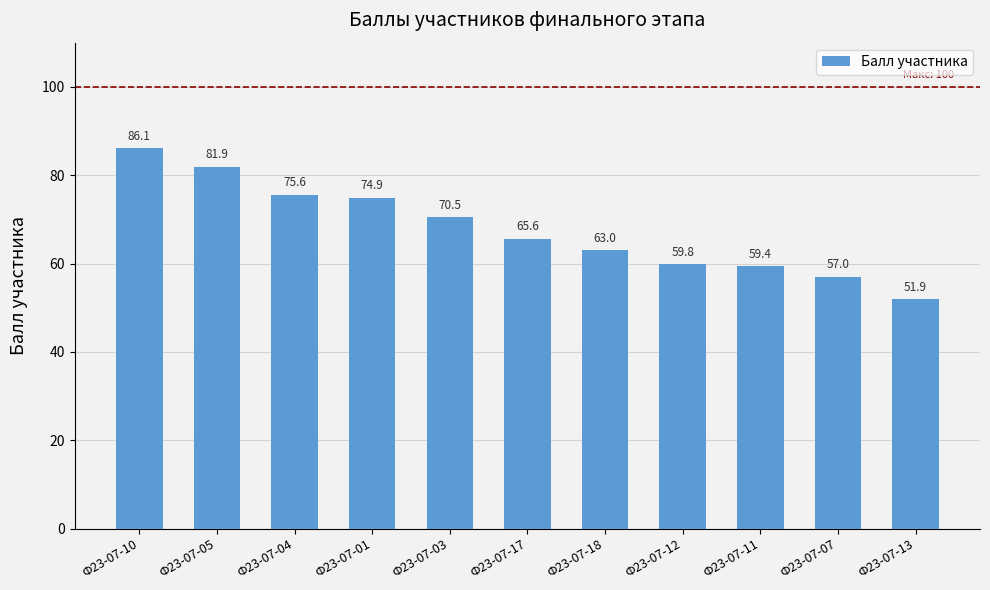

Rank the categories by value from highest to lowest.

Ф23-07-10, Ф23-07-05, Ф23-07-04, Ф23-07-01, Ф23-07-03, Ф23-07-17, Ф23-07-18, Ф23-07-12, Ф23-07-11, Ф23-07-07, Ф23-07-13